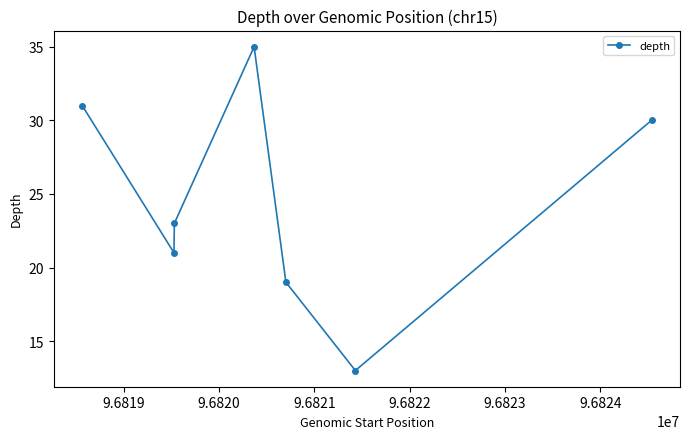

How many interior local peaks (higher than both neighbors) does the data have?

1